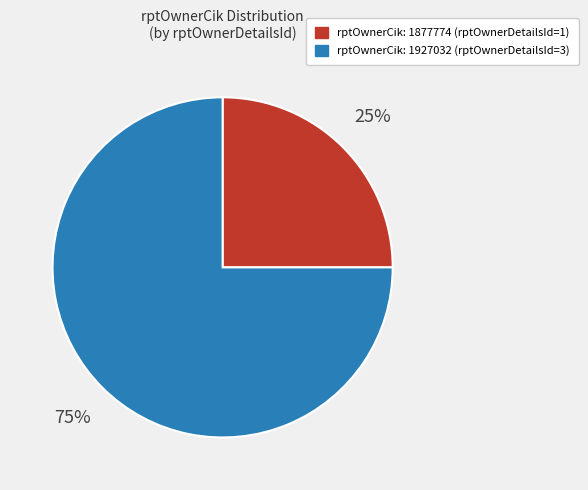

To the nearest percent, what is the average slice percentage?

50%